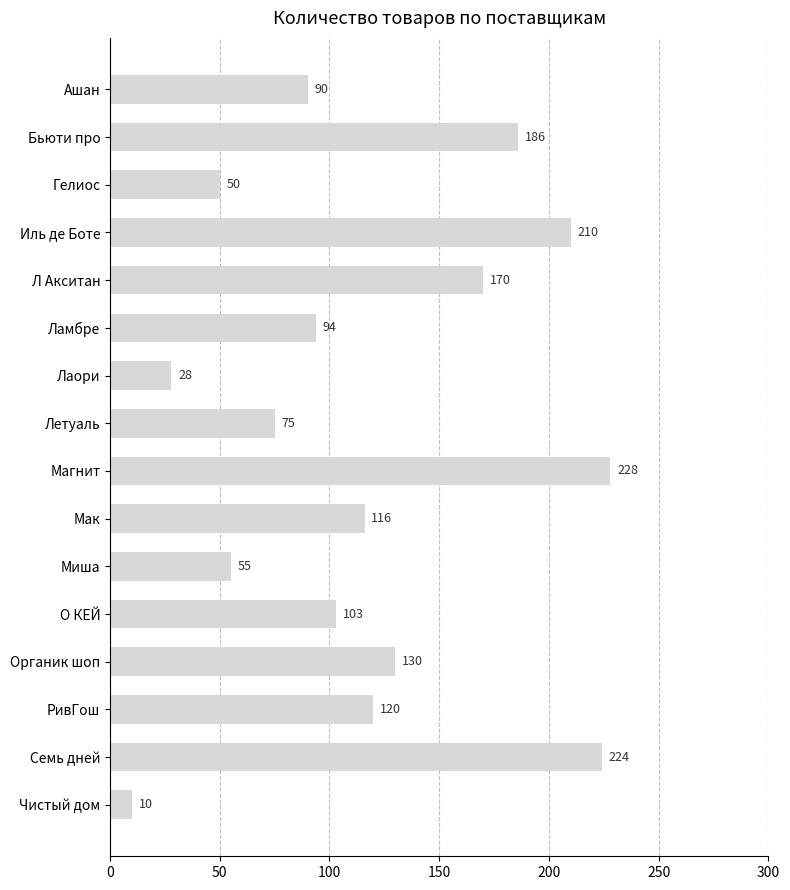

How many data points does each series have?

16